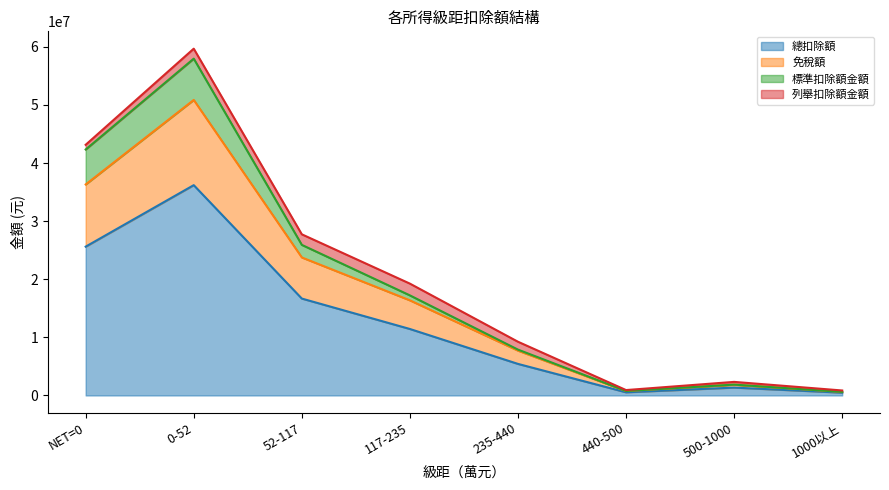

What is the highest value of the 總扣除額 series?

36191806